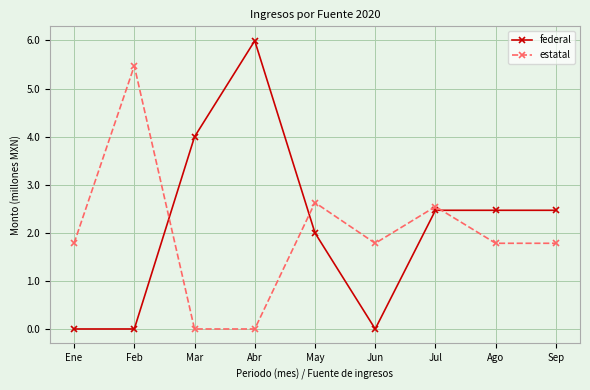

How many values in the estatal series exceed 1?

7